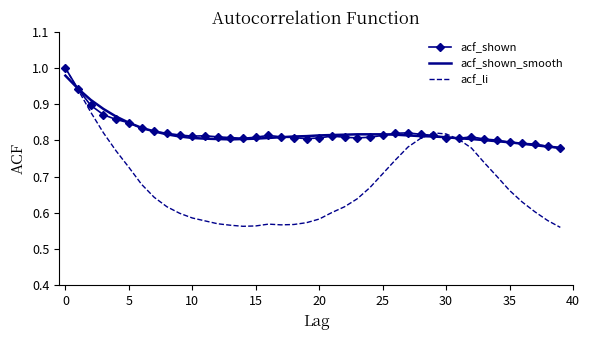

Which series has the largest range (max minus min)?

acf_li